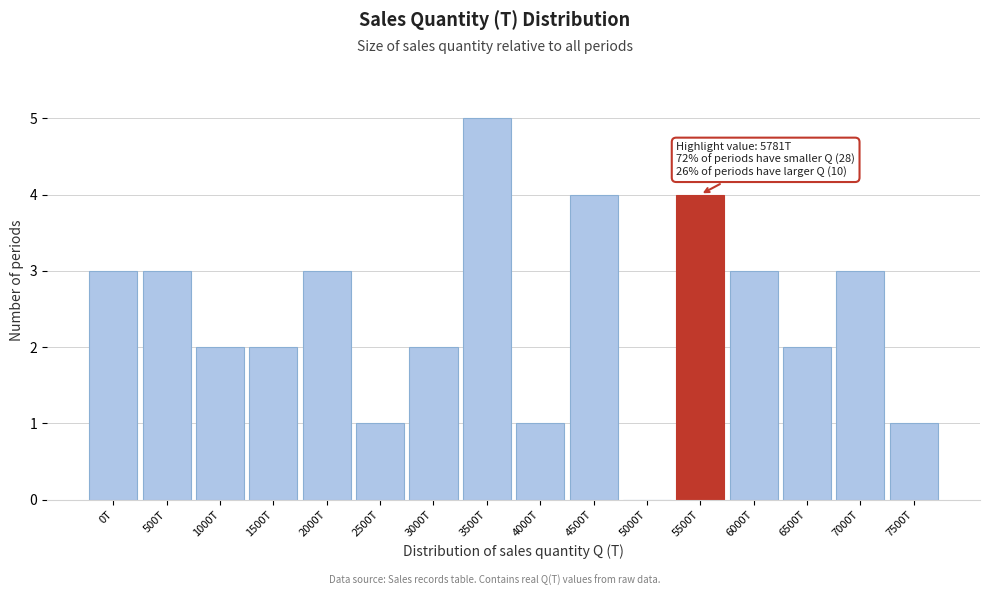

Reading left to right, what are all the values shown in this chart?

0T=3	500T=3	1000T=2	1500T=2	2000T=3	2500T=1	3000T=2	3500T=5	4000T=1	4500T=4	5000T=0	5500T=4	6000T=3	6500T=2	7000T=3	7500T=1